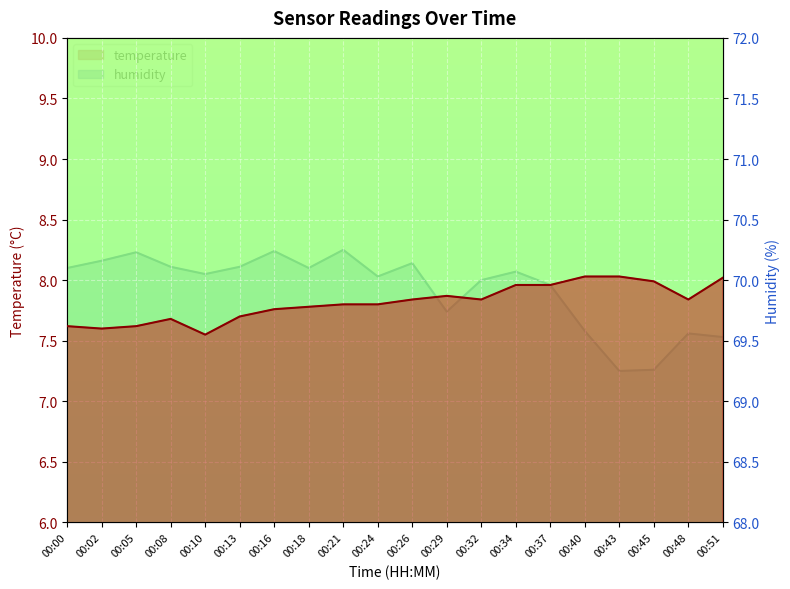

Which series changed the most between 00:02 and 00:13?

temperature